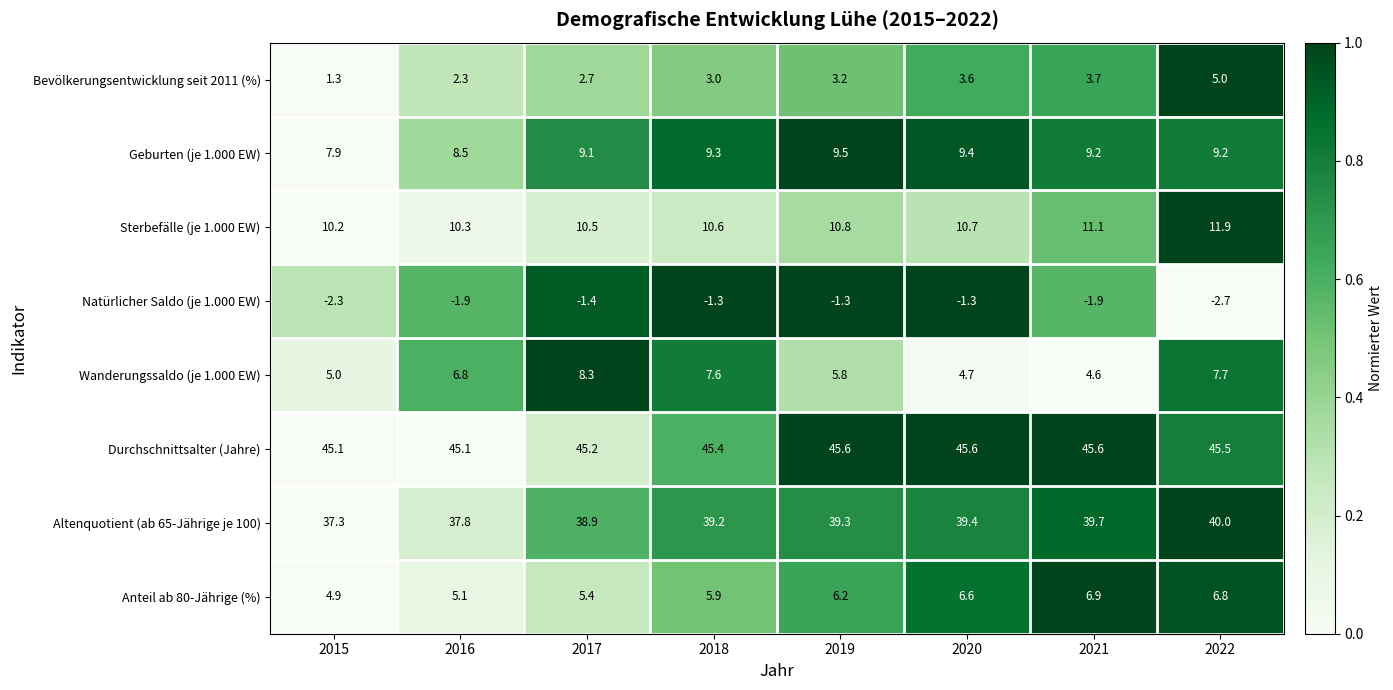

At which category is the sum across all series the highest?

2022